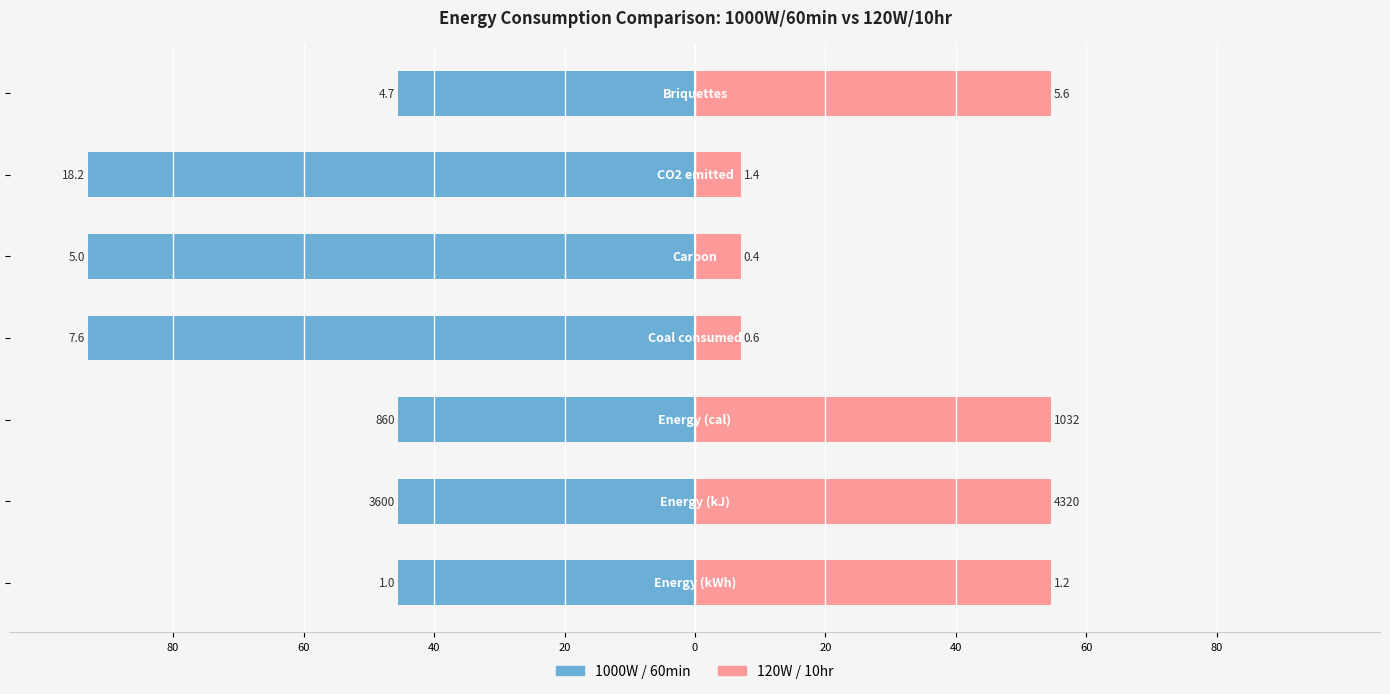

Is the value of 120W / 10hr at 40 greater than the value of 1000W / 60min at 0?

Yes